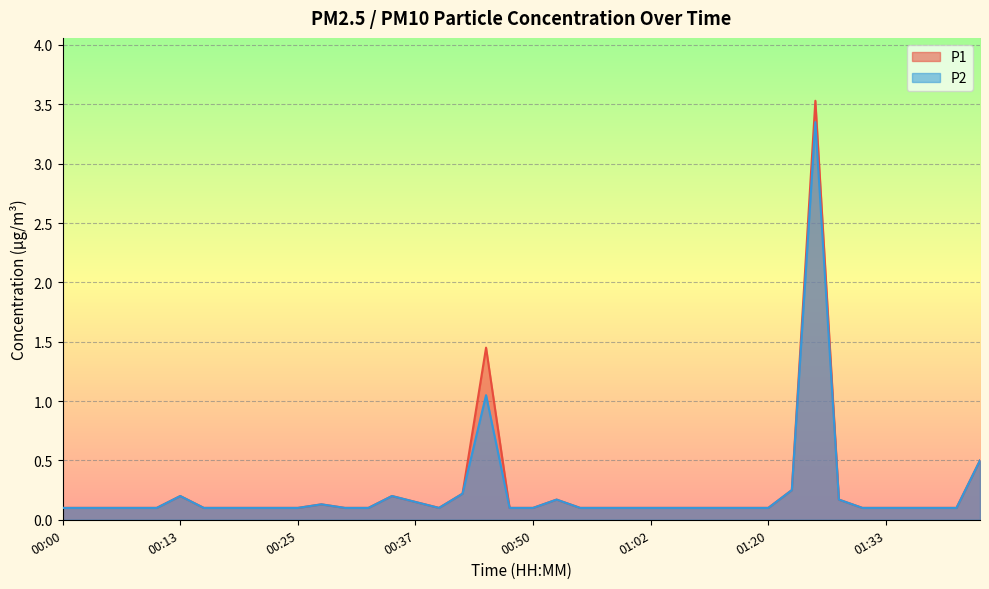

List the labels in order of P2 value, smallest first.

00:00, 00:03, 00:05, 00:08, 00:10, 00:15, 00:18, 00:20, 00:23, 00:25, 00:30, 00:33, 00:40, 00:47, 00:50, 00:55, 00:57, 01:00, 01:02, 01:04, 01:10, 01:12, 01:18, 01:20, 01:31, 01:33, 01:36, 01:38, 01:41, 00:28, 00:37, 00:52, 01:28, 00:13, 00:35, 00:42, 01:23, 01:43, 00:45, 01:26